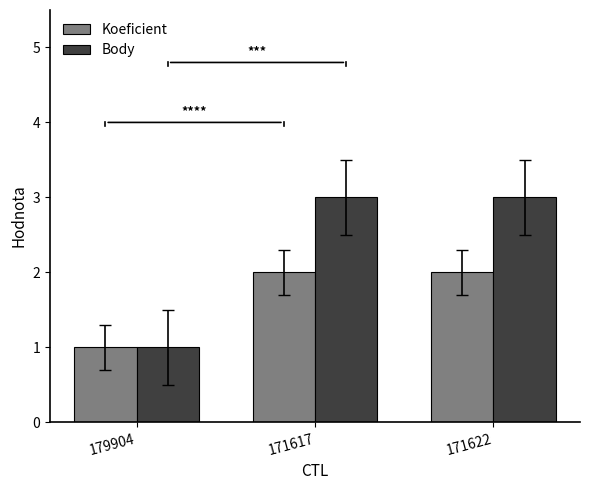

What is the label of the 2nd bar from the right?

171617